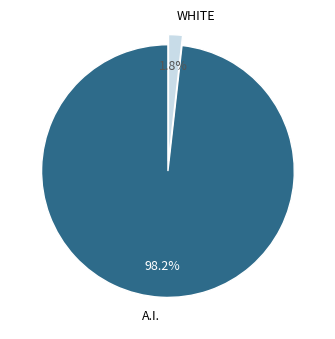

Between WHITE and A.I., which is larger?

A.I.